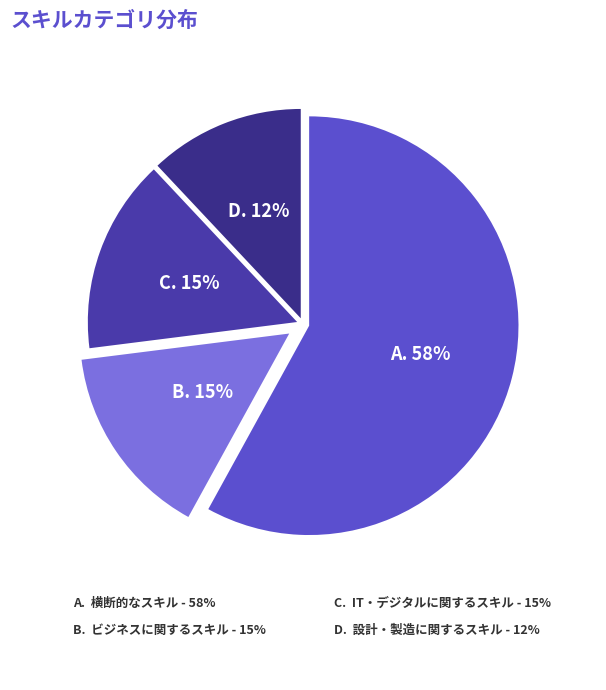

How many slices are in this pie chart?

4